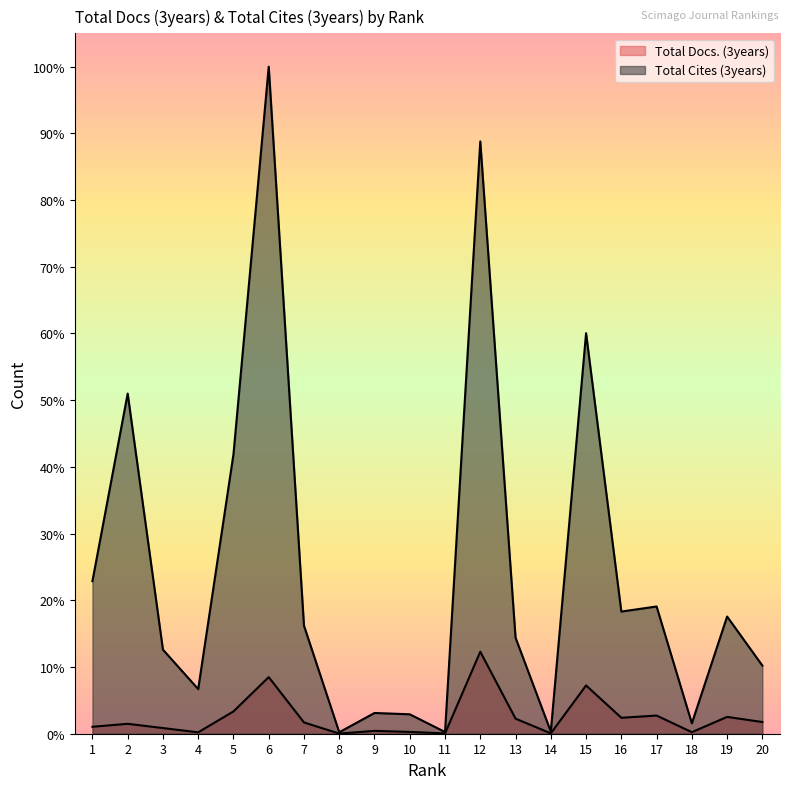

True or false: Total Docs. (3years) and Total Cites (3years) intersect in this chart.

False